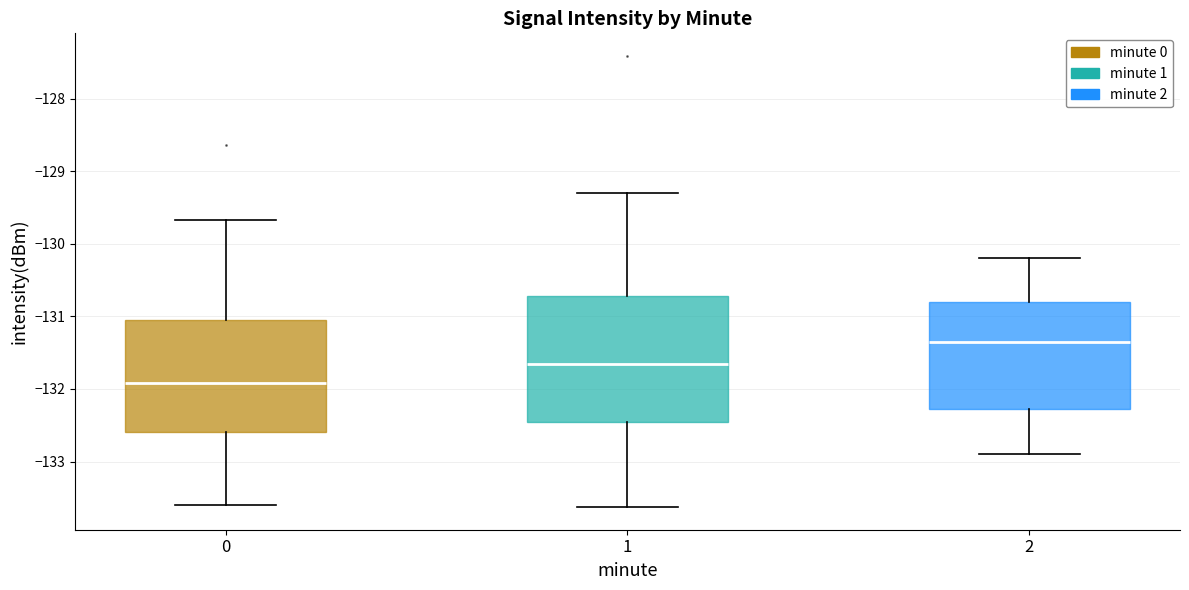

Where does the upper whisker of the box at x = 2 end on the y-axis? The values are not printed on the chart, so give them approximately, as read against the axis.

-130.2